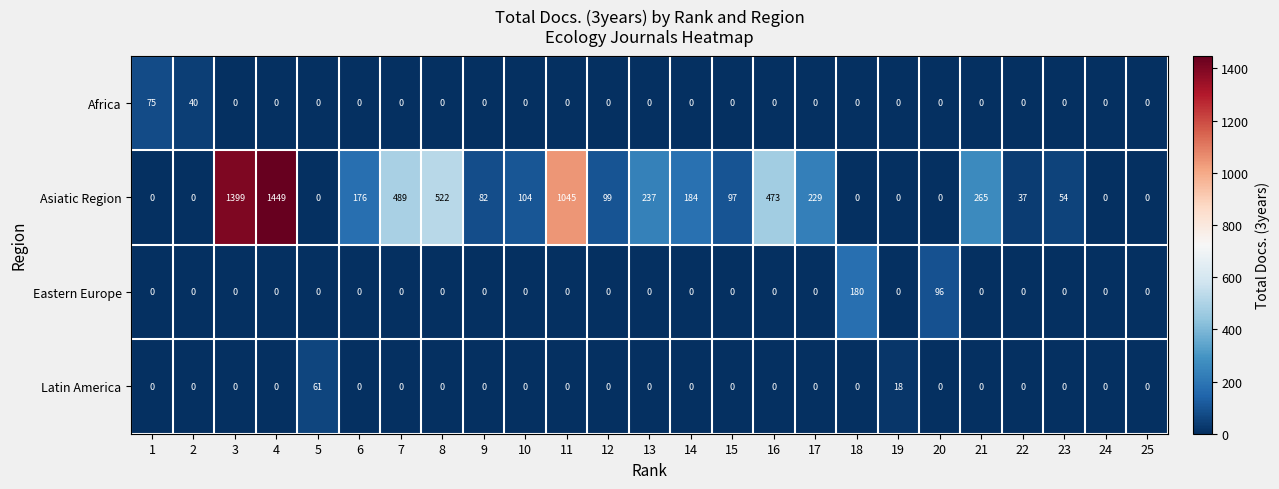

Is it true that Africa equals -24 at 13?

False